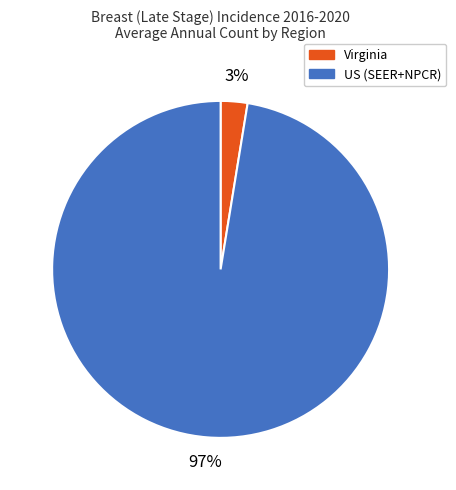

What is the smallest slice in the pie chart?

Virginia